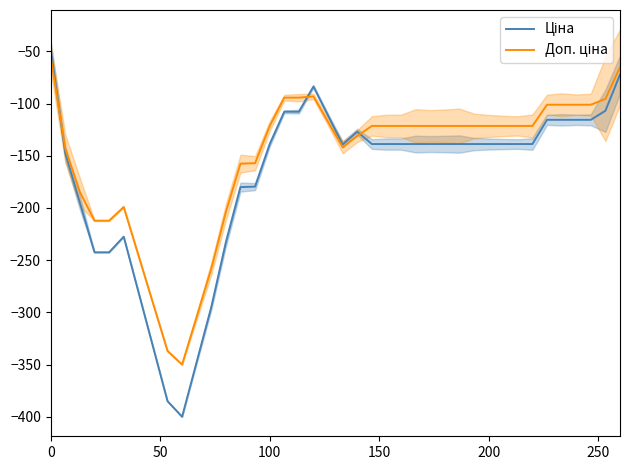

What is the difference between the second highest and second lowest values in the Ціна series?

312.8